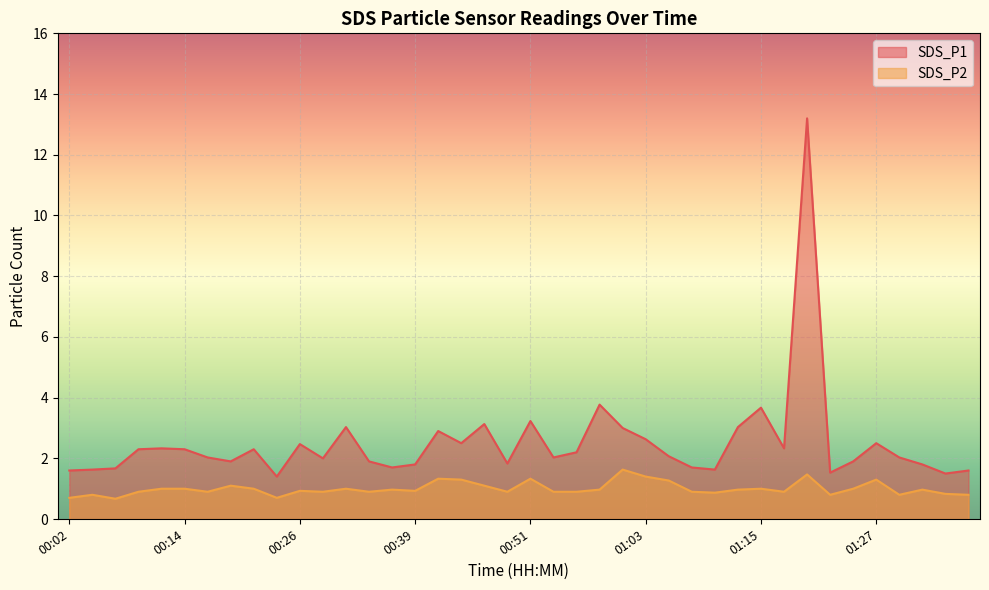

What is the total value across all series at 00:02?

2.3